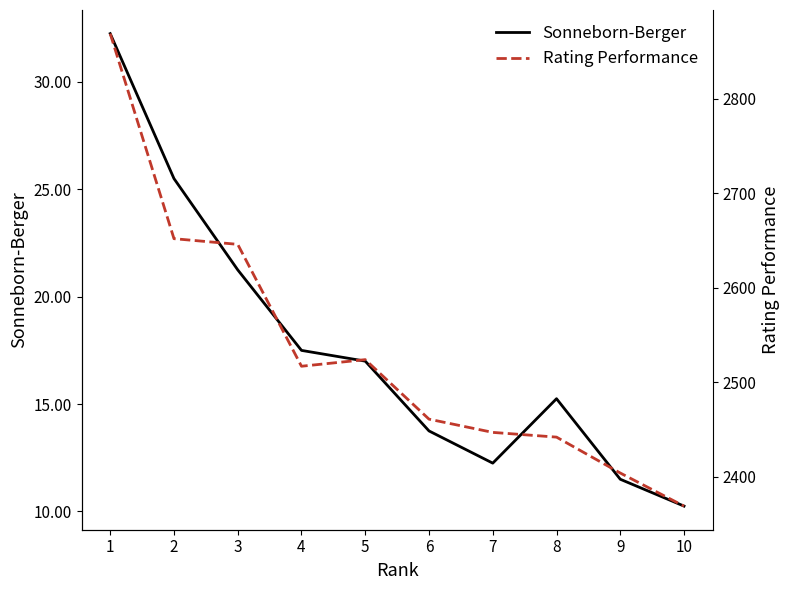

What are all the series names shown in the legend?

Sonneborn-Berger, Rating Performance